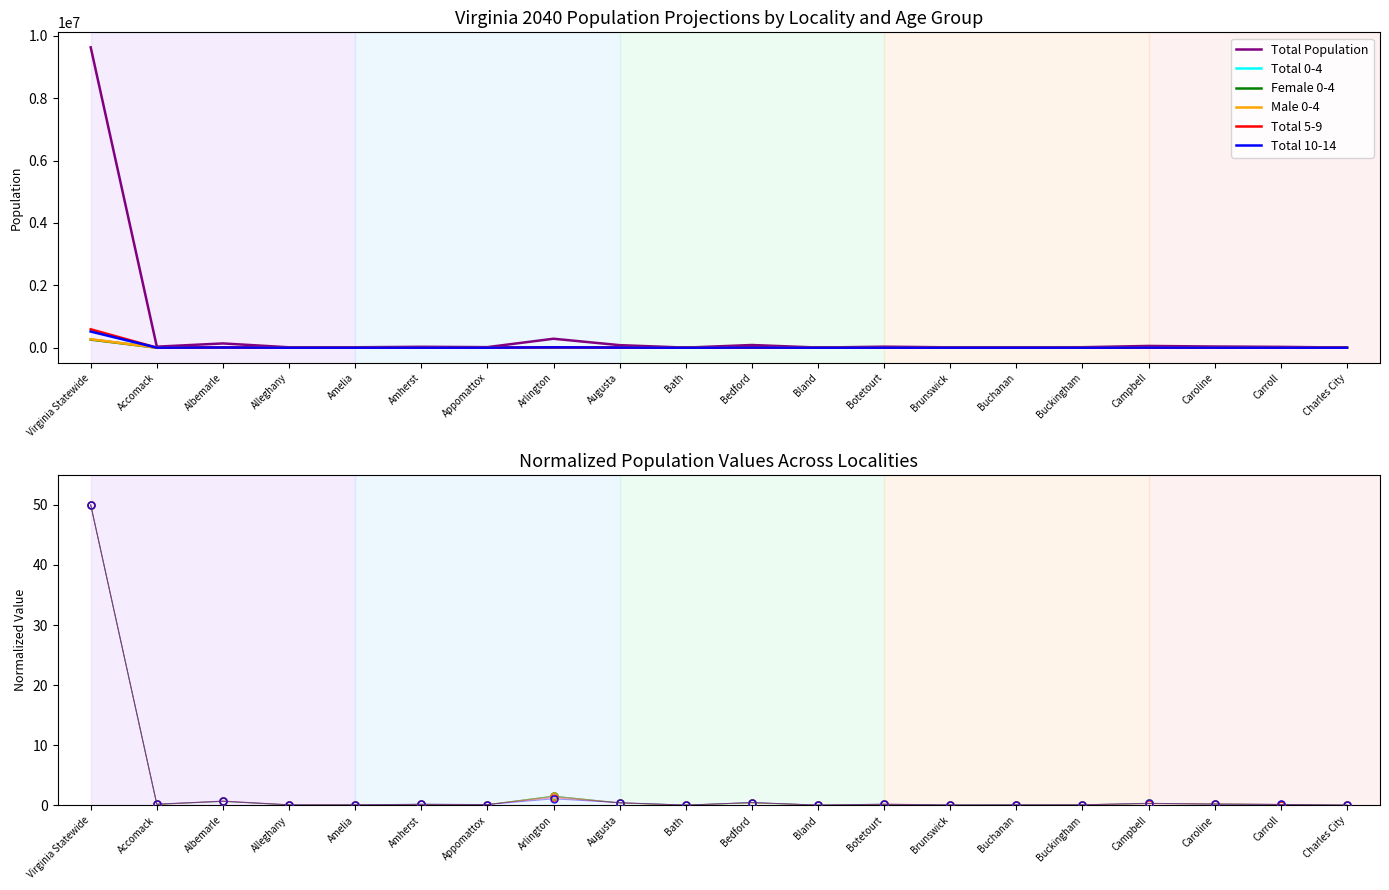

At how many categories does at least one series exceed 44?

1